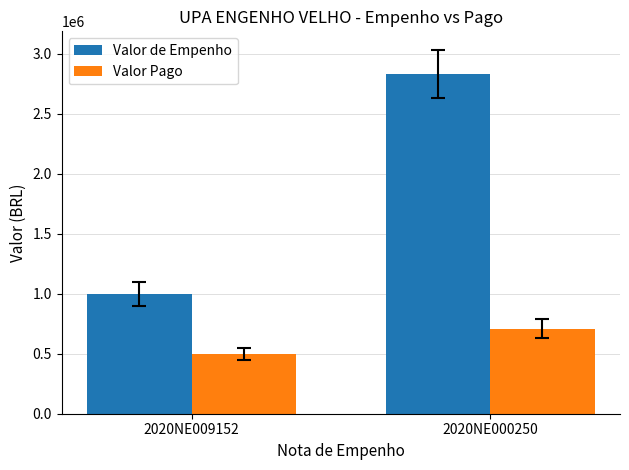

How many bars are there in each group?

2